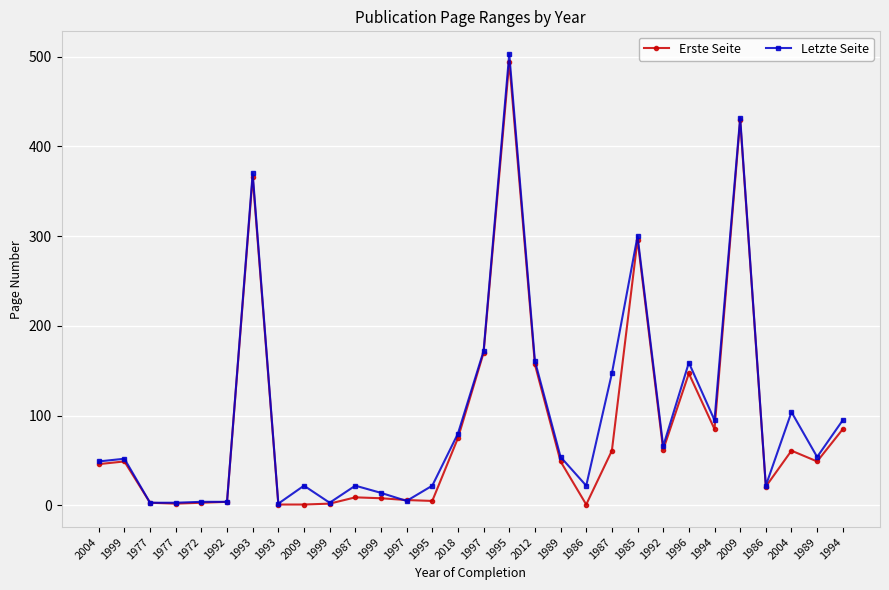

Rank the series by their maximum value, from highest to lowest.

Letzte Seite, Erste Seite